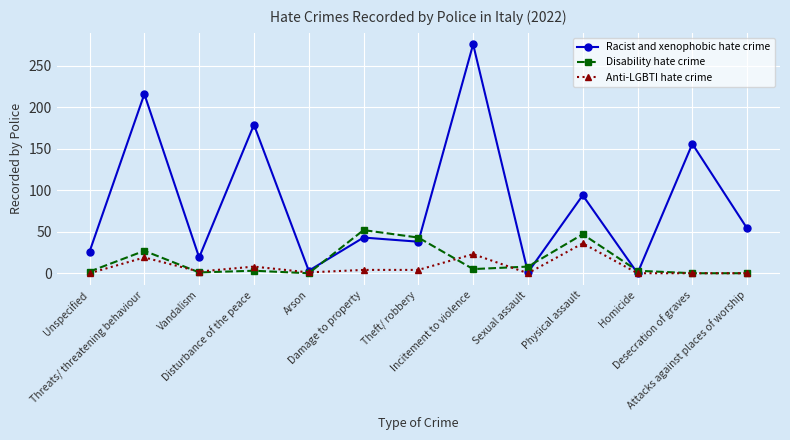

True or false: Anti-LGBTI hate crime has more than 1 points higher than both neighbors.

True